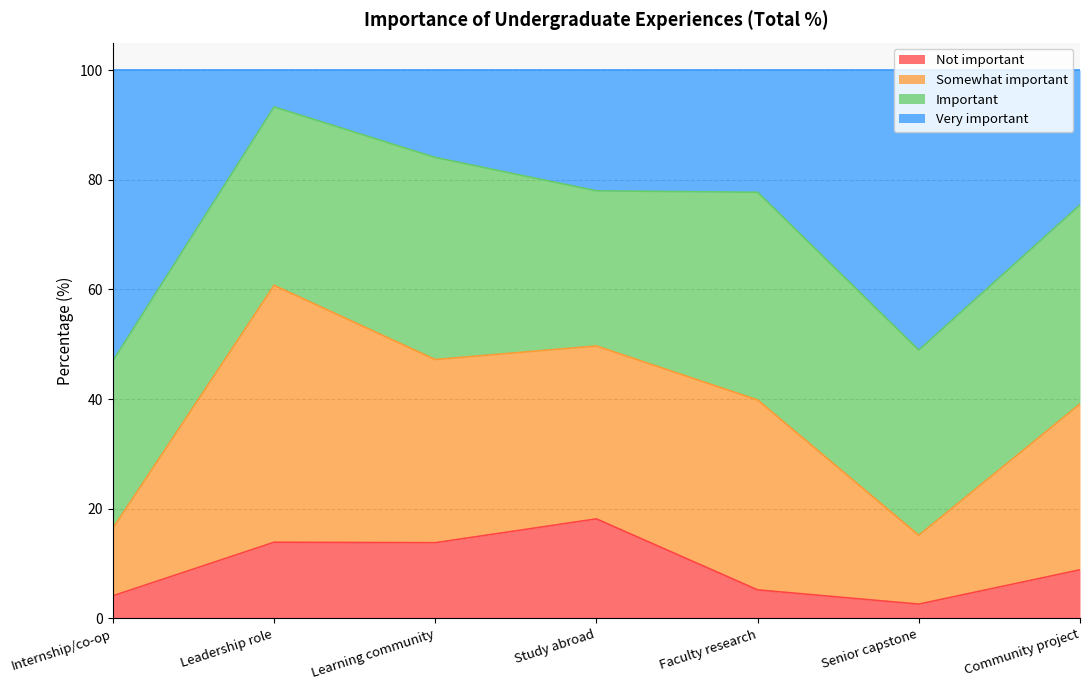

What is the maximum value for Not important?

18.1